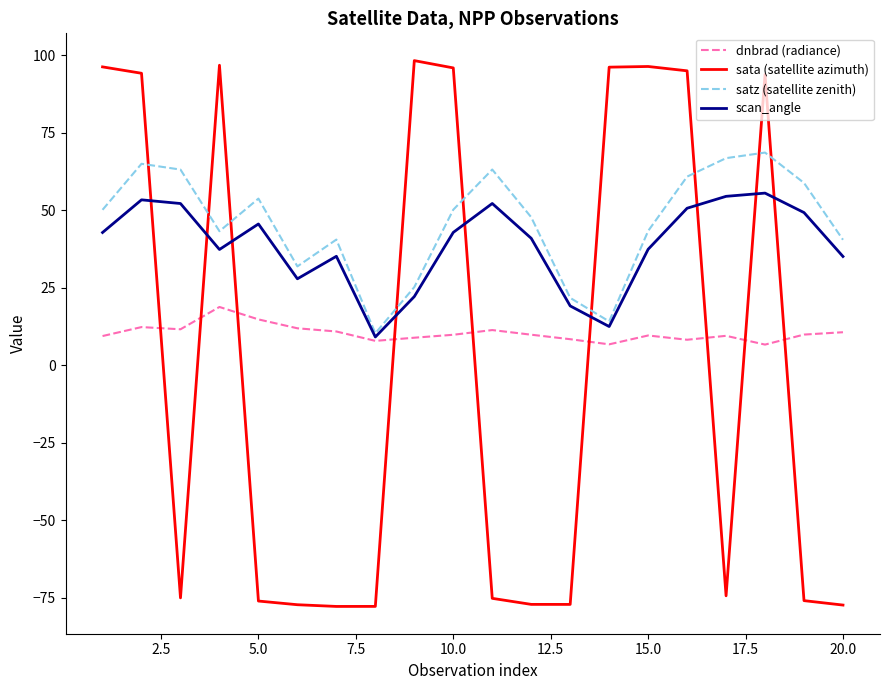

After their last crossing, which series has the higher values: dnbrad (radiance) or sata (satellite azimuth)?

dnbrad (radiance)